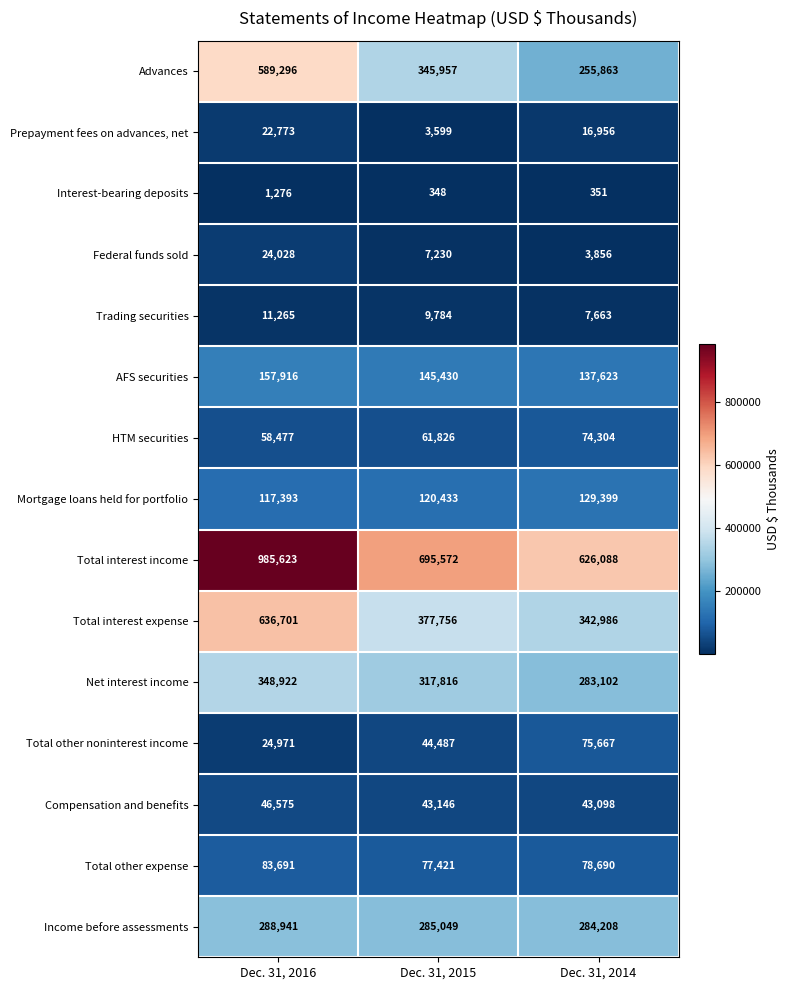

How many categories are shown in the chart?

3